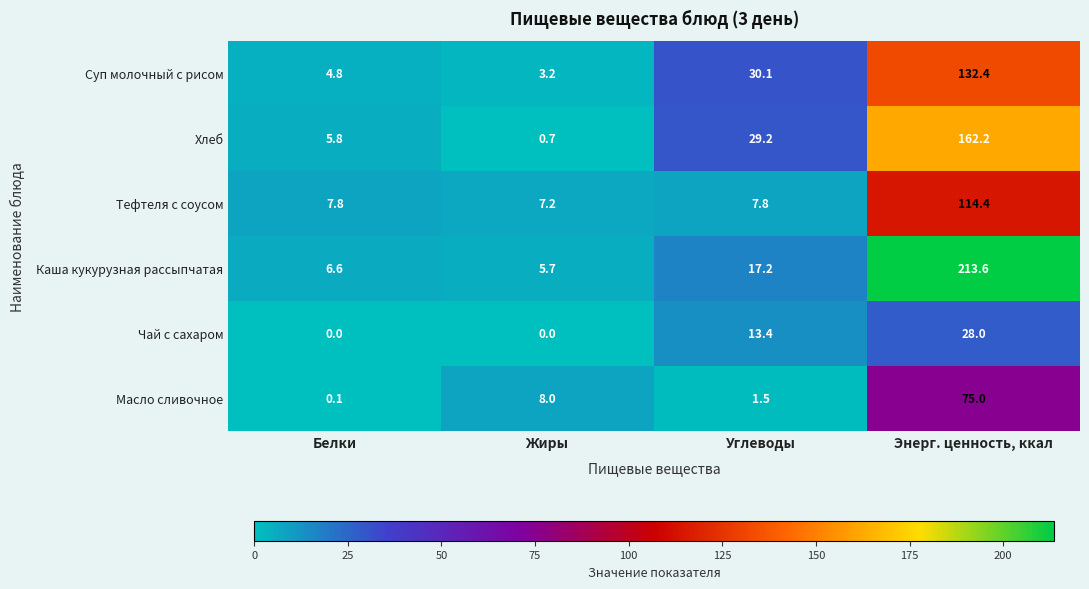

What is the difference between the Суп молочный с рисом values at Энерг. ценность, ккал and Белки?

127.6